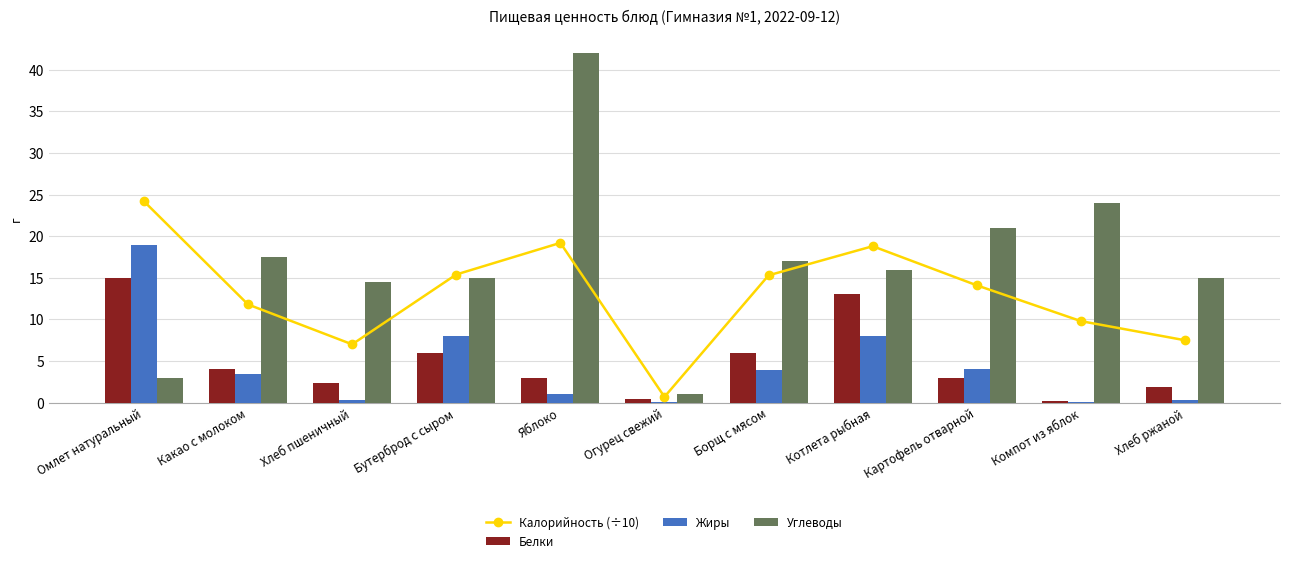

What is the difference between the Калорийность (÷10) values at Яблоко and Бутерброд с сыром?

3.8